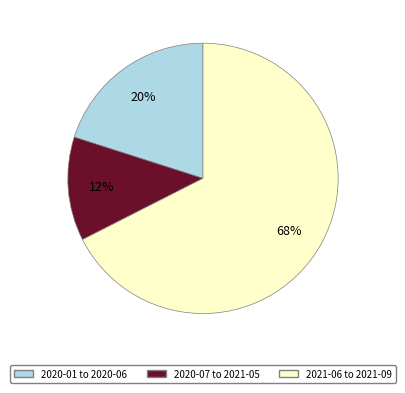

To the nearest percent, what is the average slice percentage?

33%